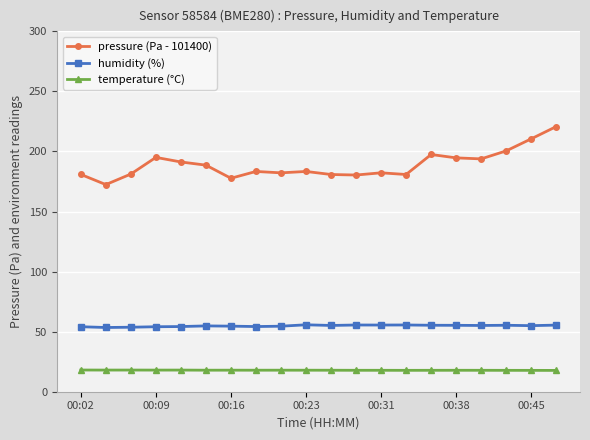

What is the difference between the second highest and minimum values in the temperature (°C) series?

0.3